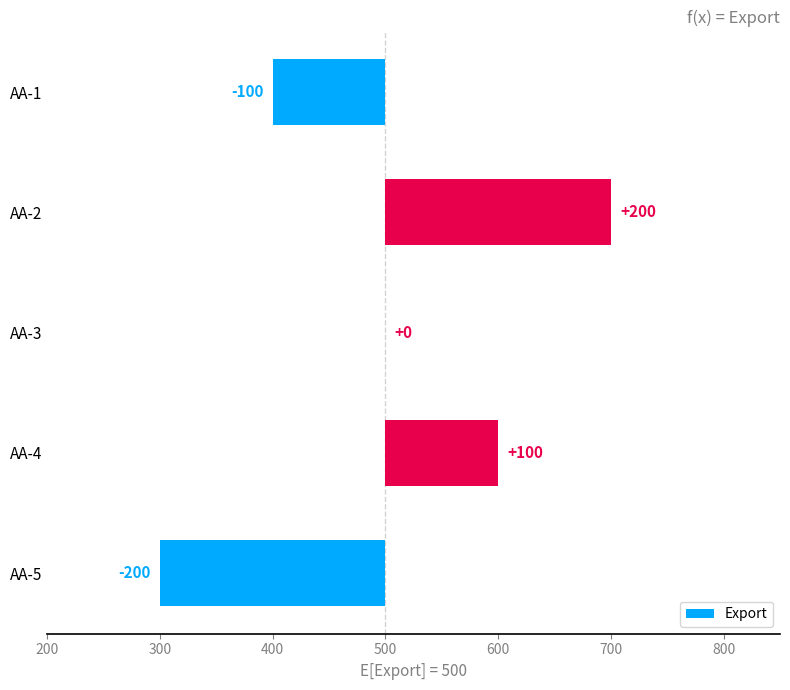

What is the greatest value displayed?

200